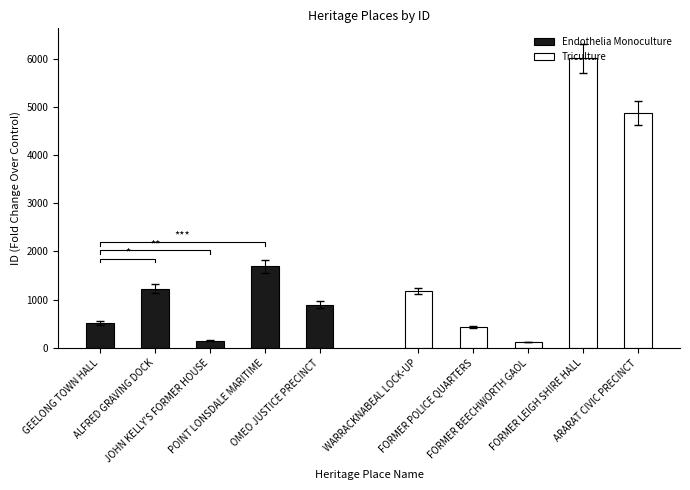

What is the label of the 1st bar from the left?

GEELONG TOWN HALL